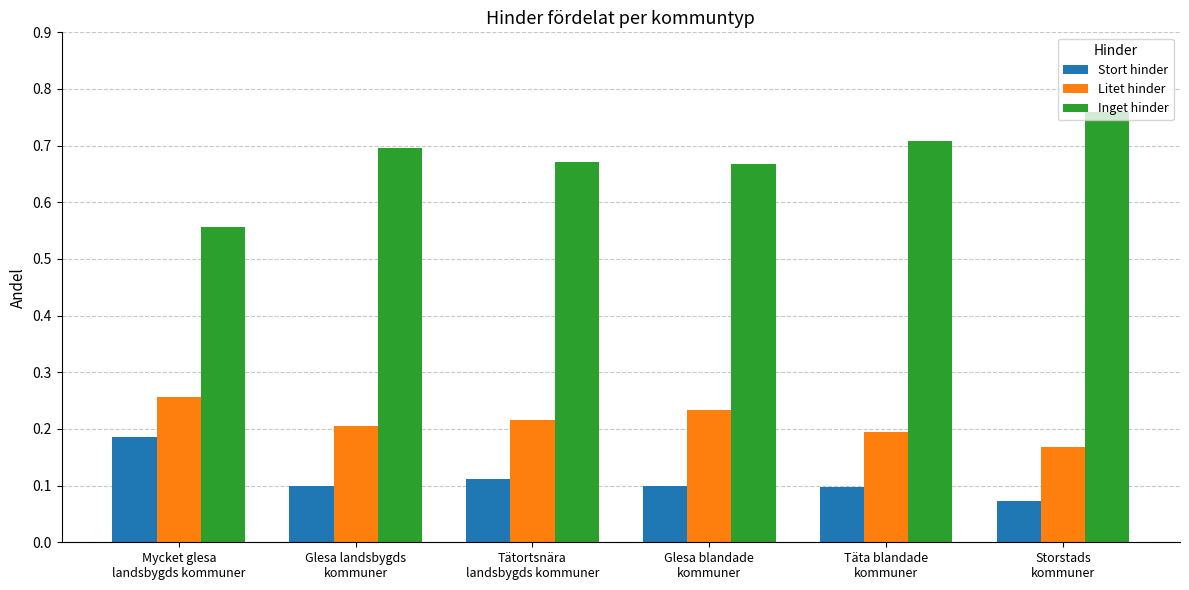

What position from the left is Glesa blandade
kommuner?

4